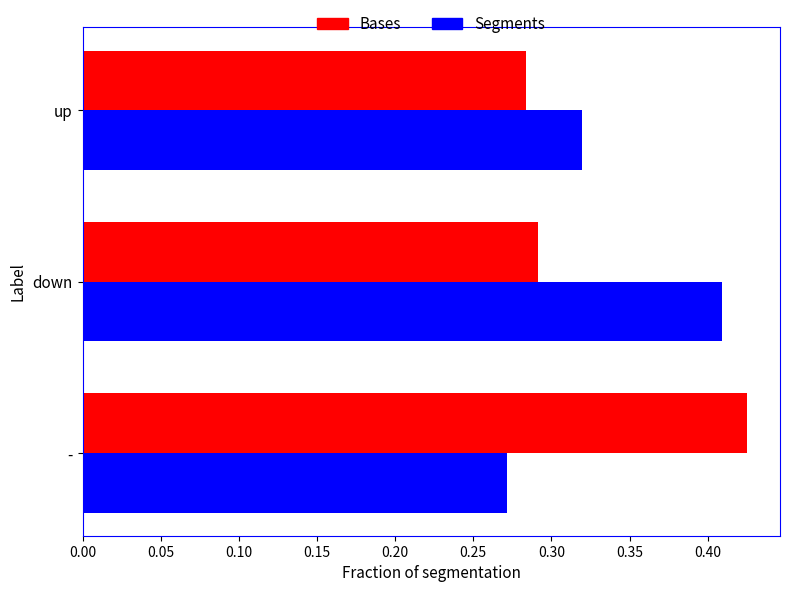

What is the sum of the Bases values at - and down?

0.7